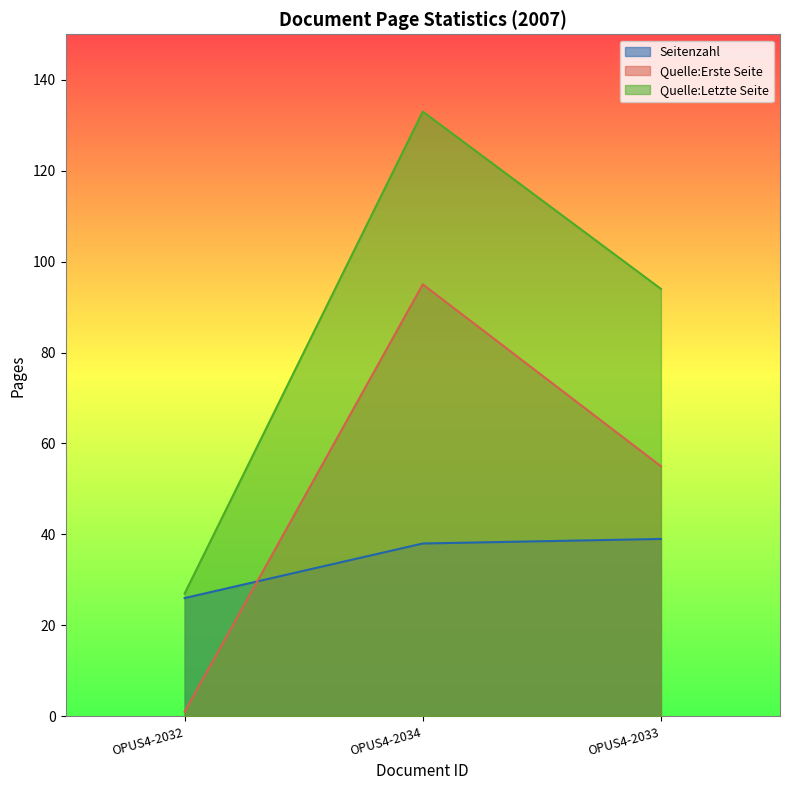

True or false: Seitenzahl has a value of 39 at OPUS4-2033.

True